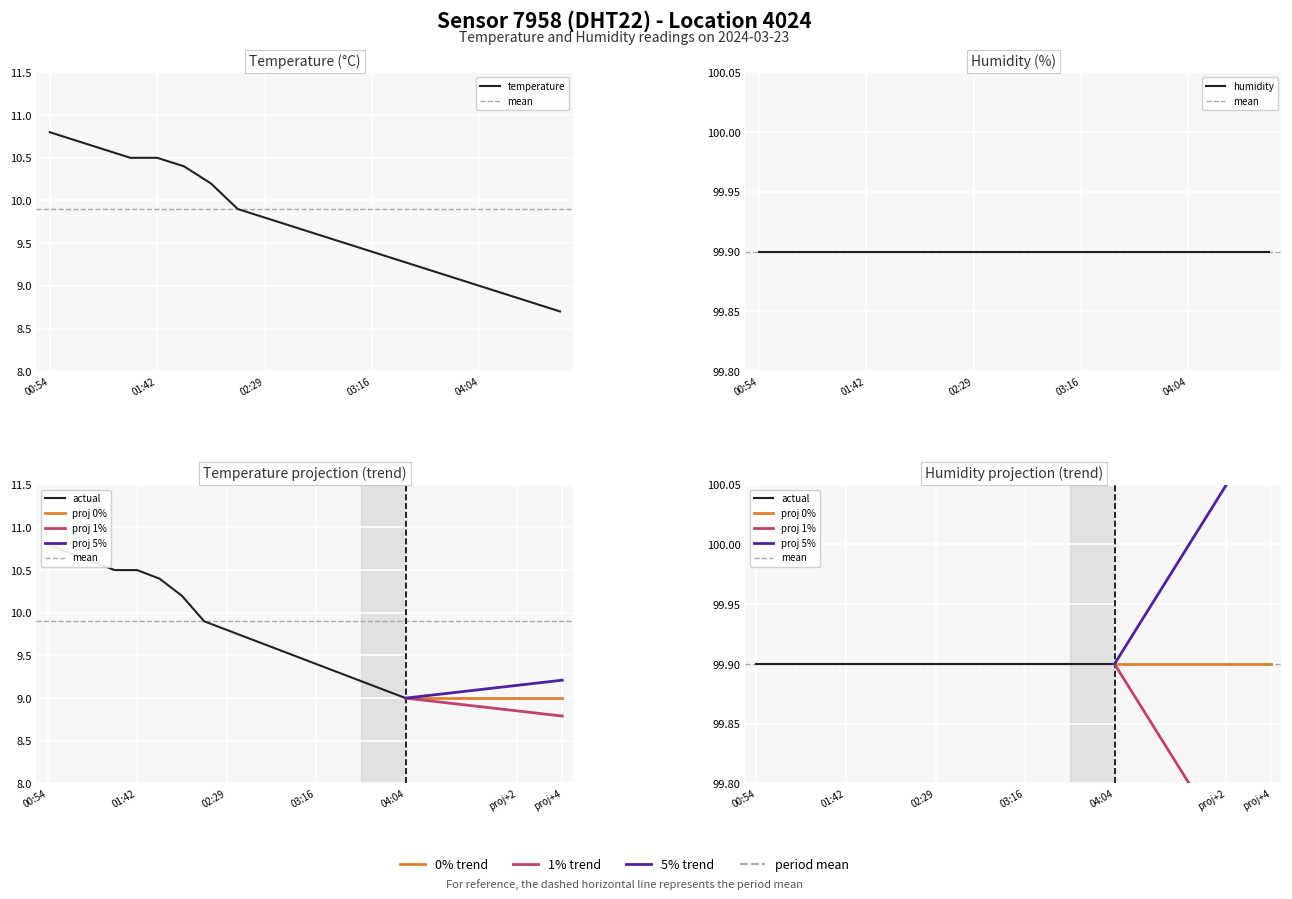

Where does the data first go above 9?

00:54